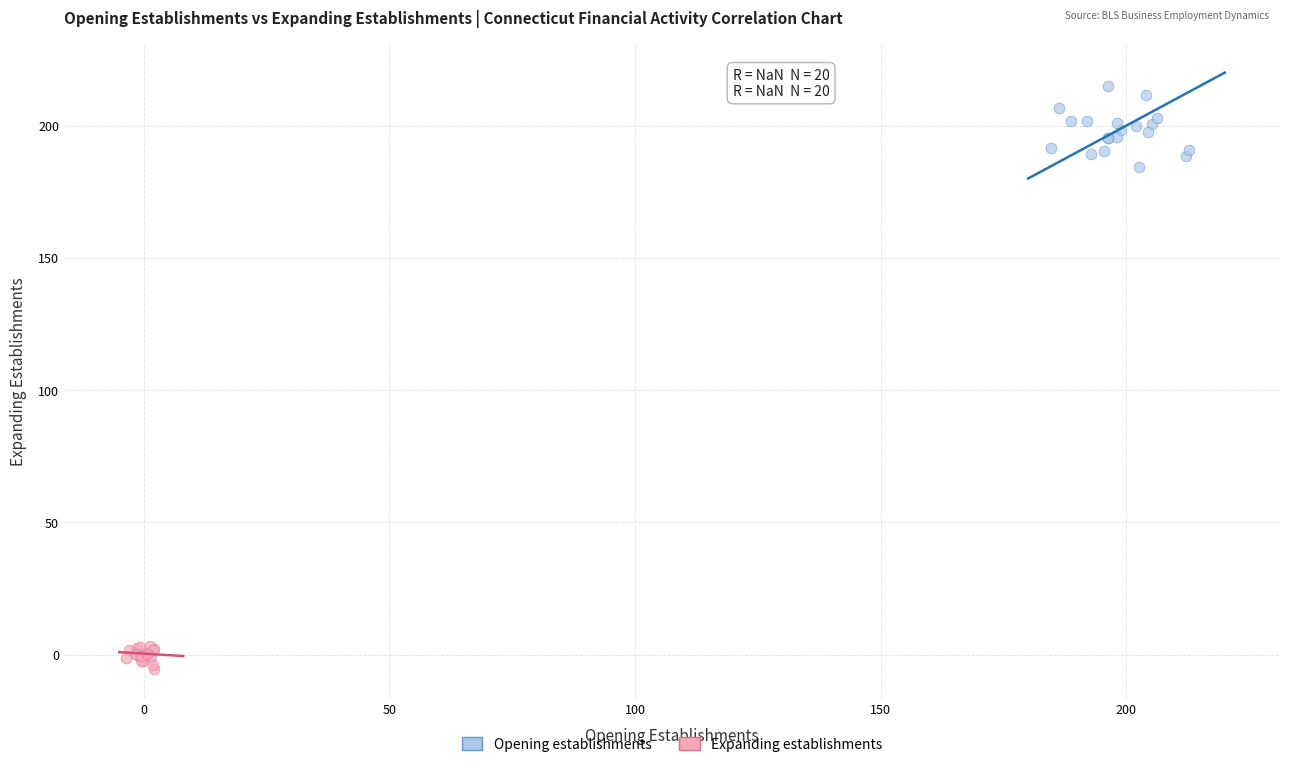

Which series contains the highest Y value?

Opening establishments